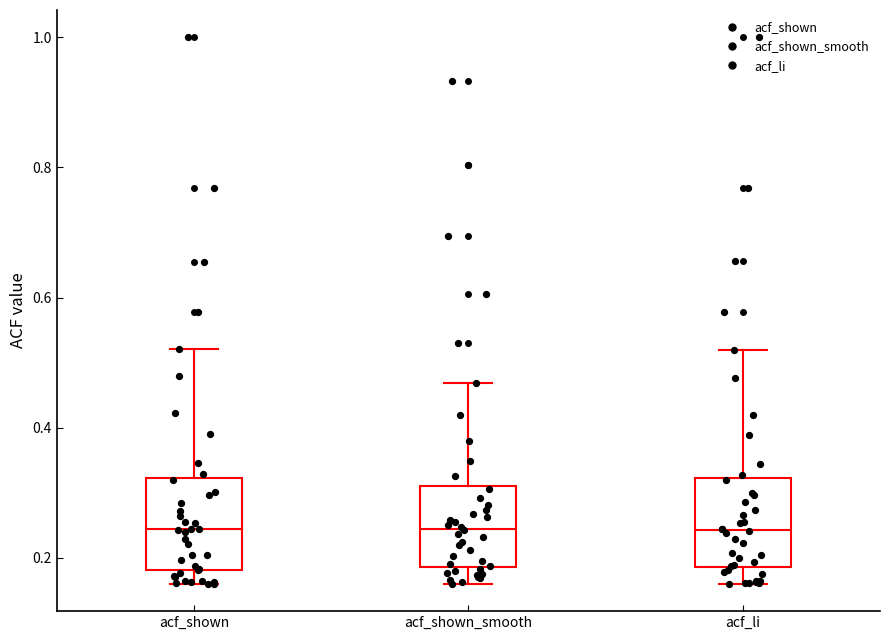

Reading left to right, transcribe this box plot: for each box, give where its median line is, the range the box spans, and where its two whiskers end, as read against the y-axis. The values are not printed on the chart, so give them approximately, as read against the axis.

acf_shown: median 0.24, box 0.18 to 0.32, whiskers 0.16 to 0.52
acf_shown_smooth: median 0.24, box 0.18 to 0.32, whiskers 0.16 to 0.46
acf_li: median 0.24, box 0.18 to 0.32, whiskers 0.16 to 0.52